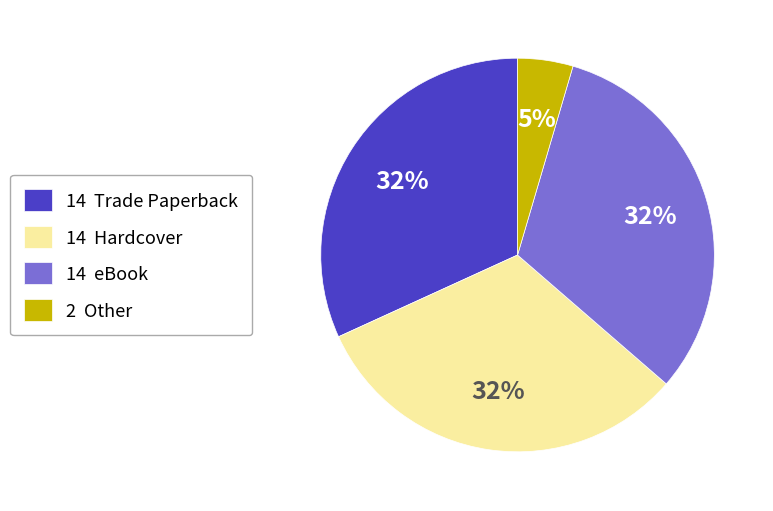

How many segments does this pie chart have?

4